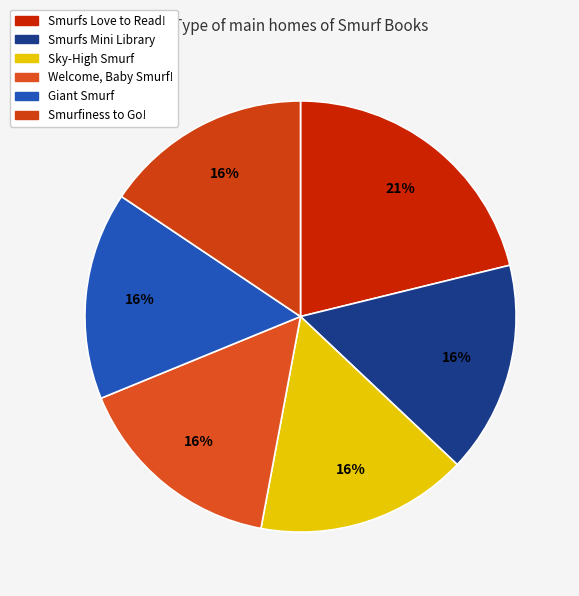

Count the number of slices in the pie.

6